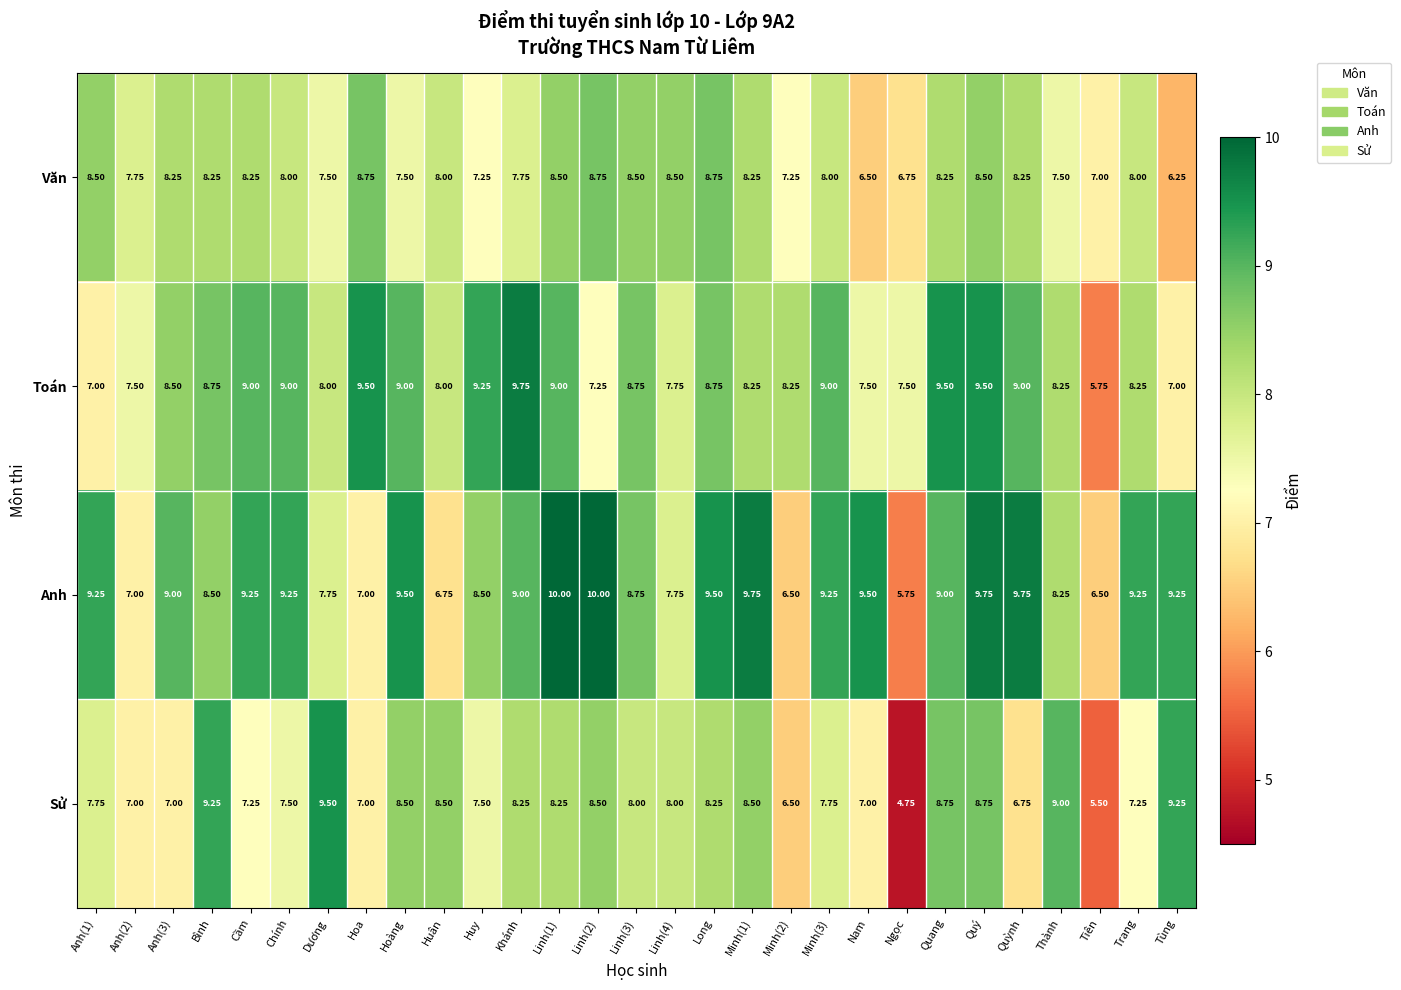

What is the total value across all series at Minh(2)?

28.5